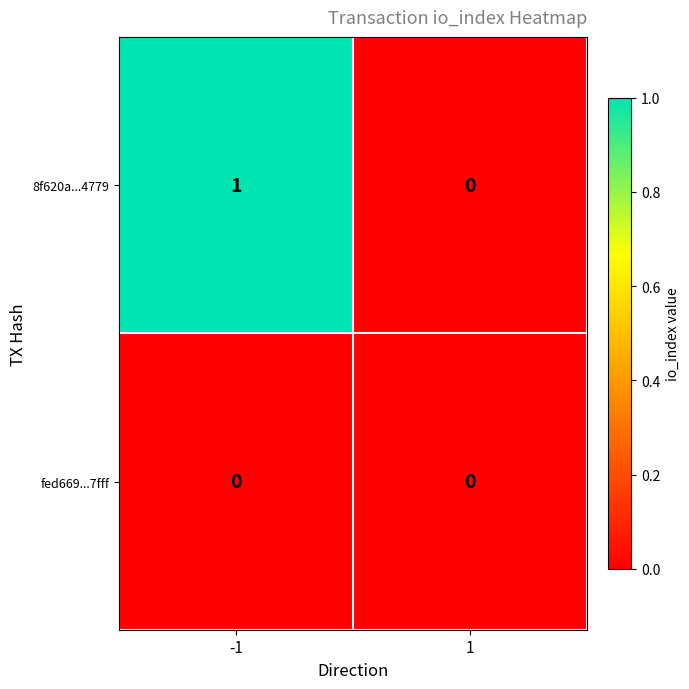

Rank the categories by 8f620a...4779 value from lowest to highest.

1, -1